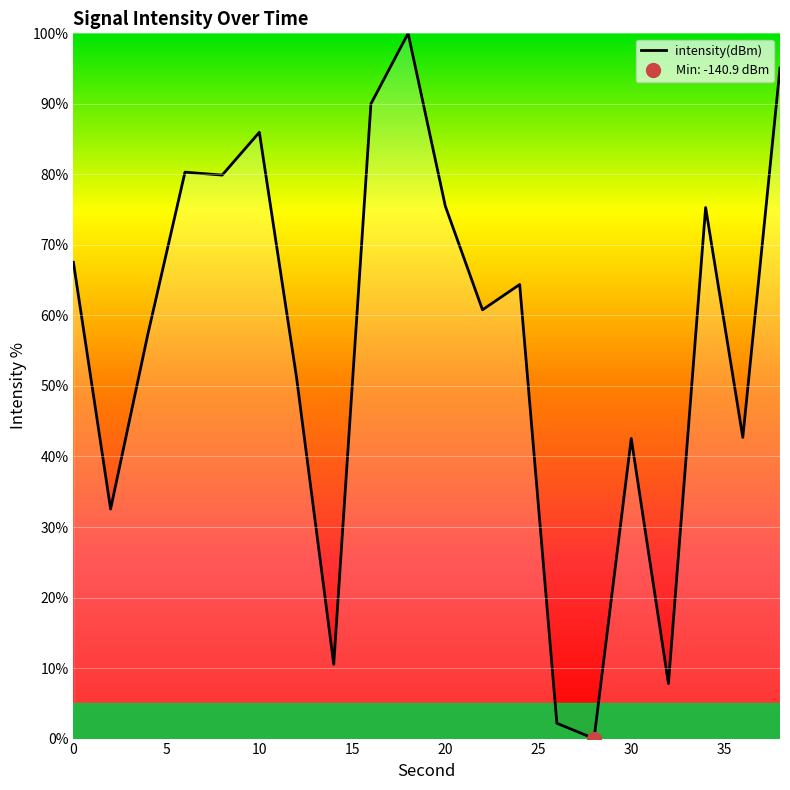

Reading left to right, extract all data points from this chart.

67.5	32.6	57.3	80.3	79.9	86.0	51.2	10.5	90.0	100.0	75.5	60.8	64.4	2.2	0.0	42.6	7.8	75.3	42.7	95.1